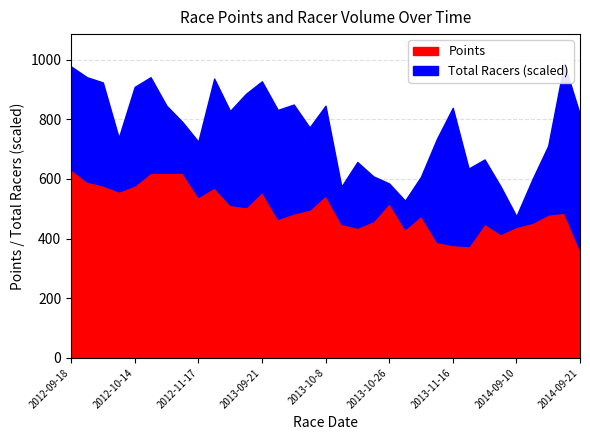

What is the maximum value for Points?

632.0